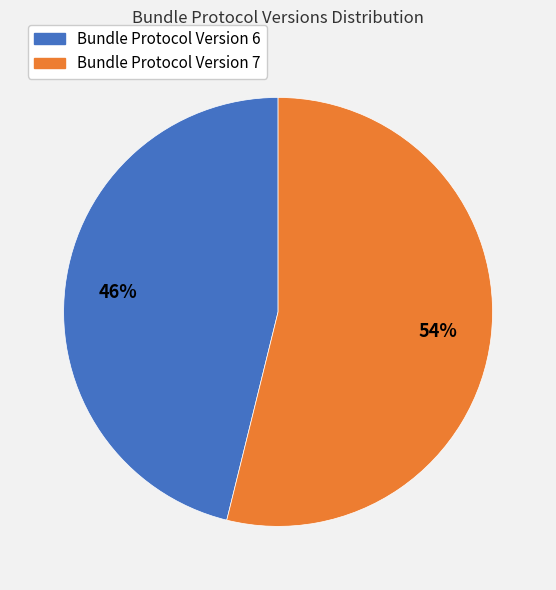

True or false: Bundle Protocol Version 7 accounts for 54% of the total.

True